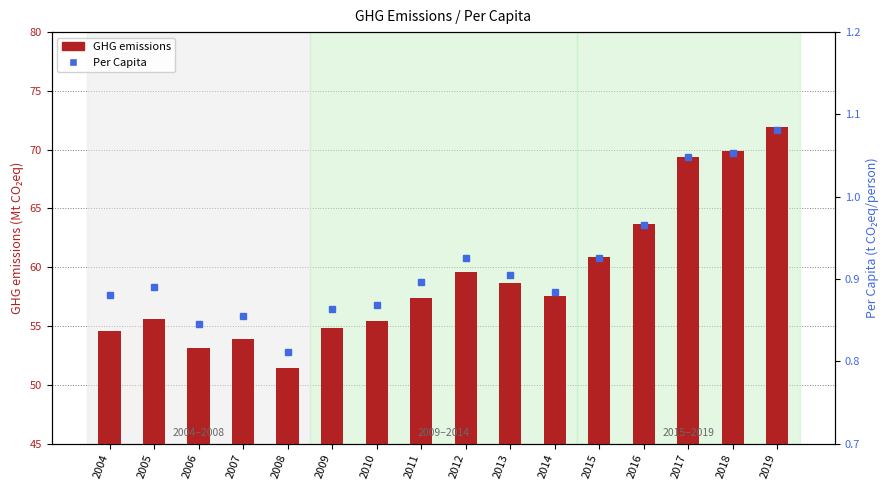

At which category is the sum across all series the highest?

2019